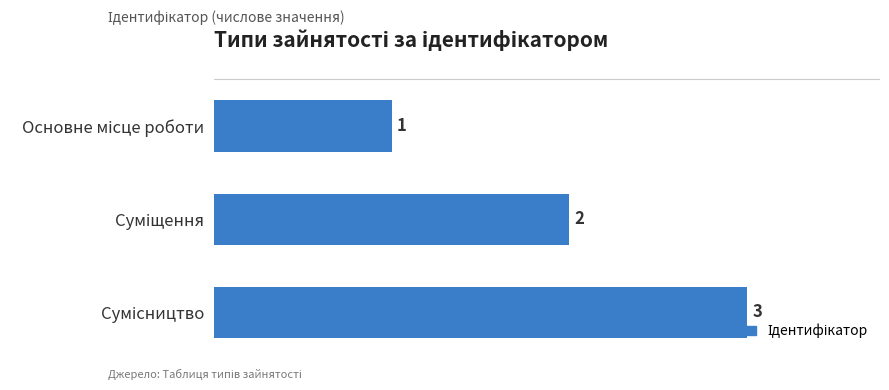

What is the value of the 1st bar from the top?

1